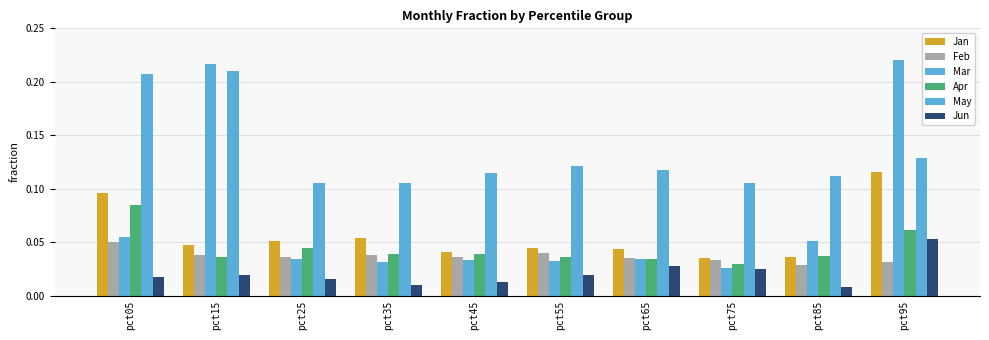

The Apr series shows 0.1 at pct05. True or false?

False